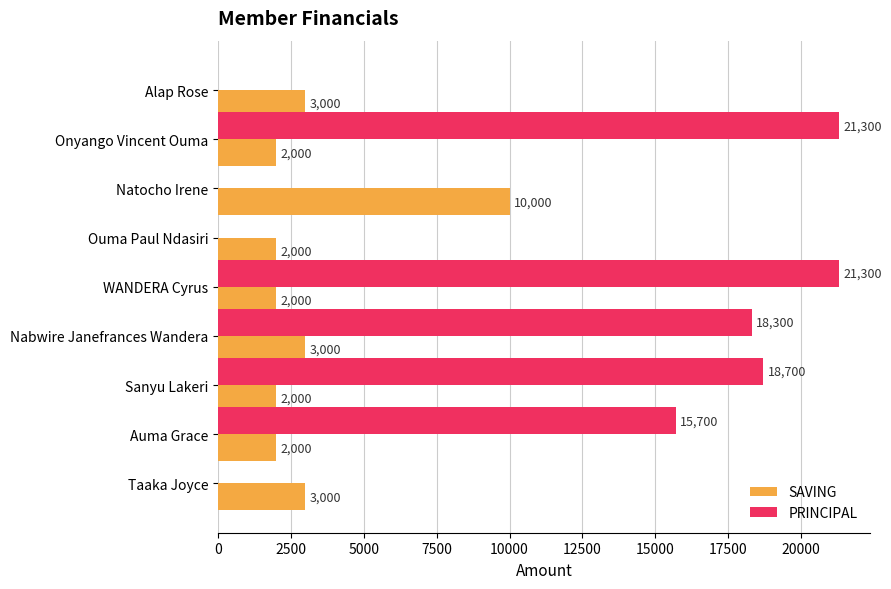

True or false: SAVING has a value of 3109 at Ouma Paul Ndasiri.

False